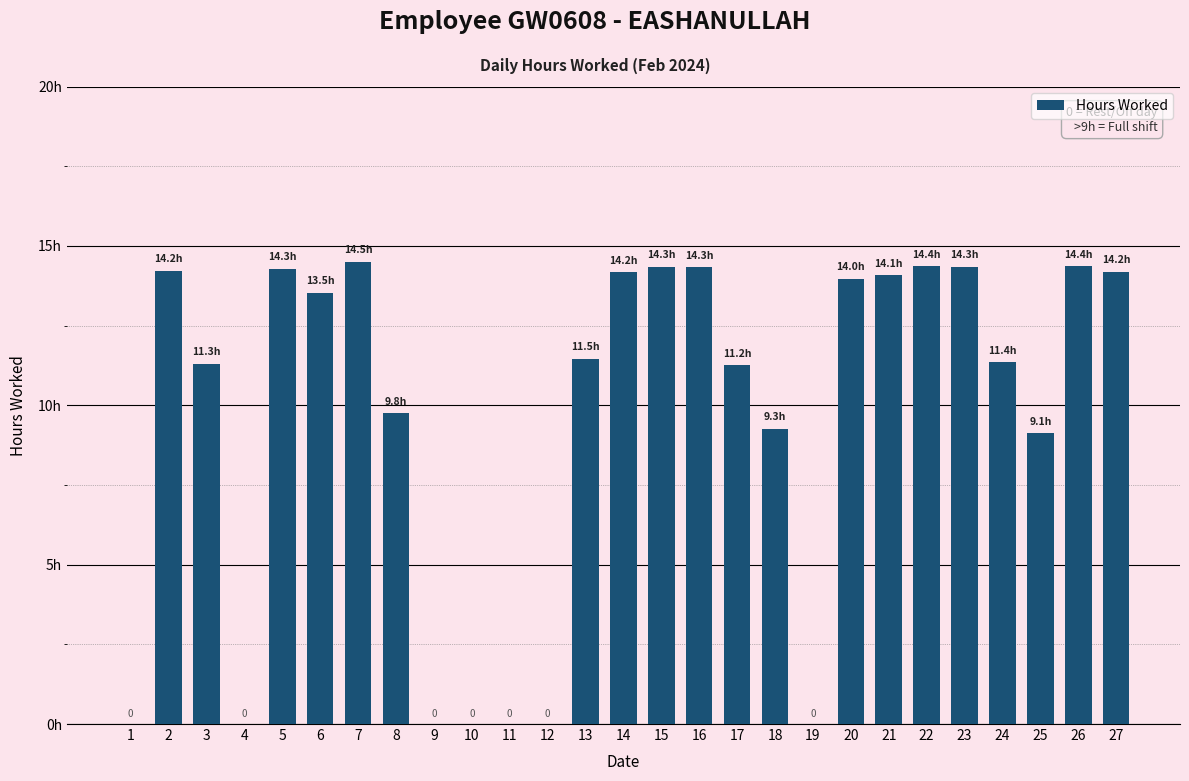

Are the bars horizontal?

No